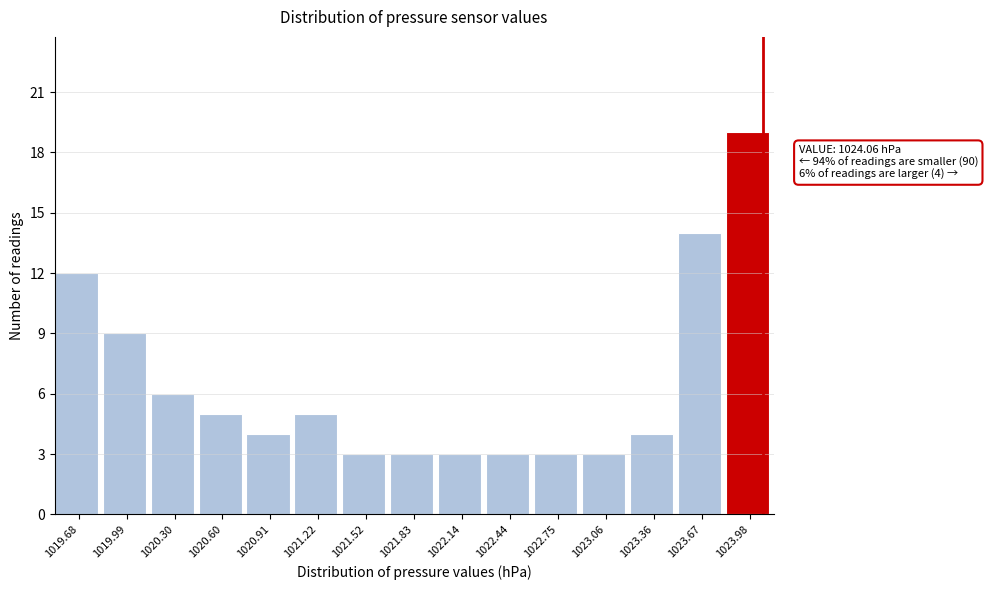

Over which range of the x-axis is the bar tallest?

1023.80 to 1024.15